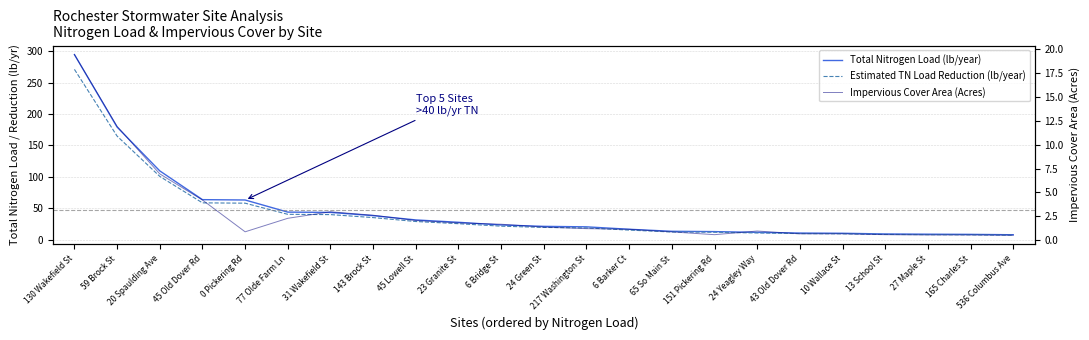

The Total Nitrogen Load (lb/year) series shows 109.5 at 20 Spaulding Ave. True or false?

True